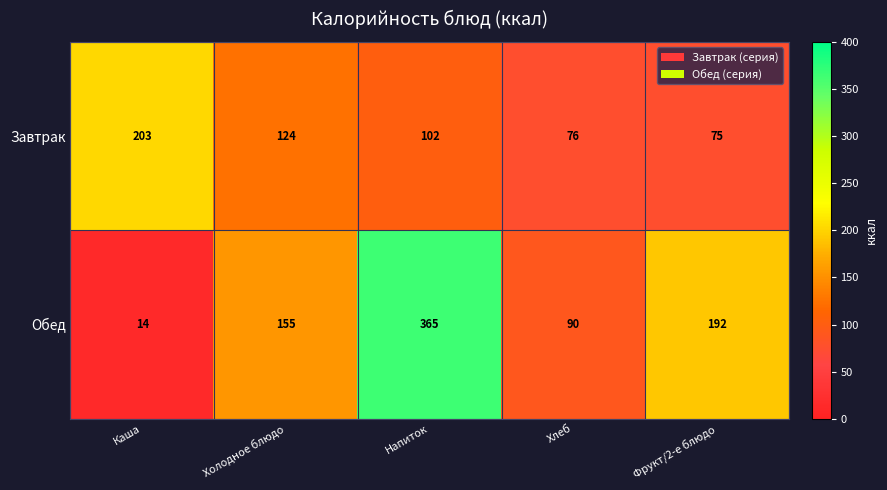

What is the total value across all series at Фрукт/2-е блюдо?

267